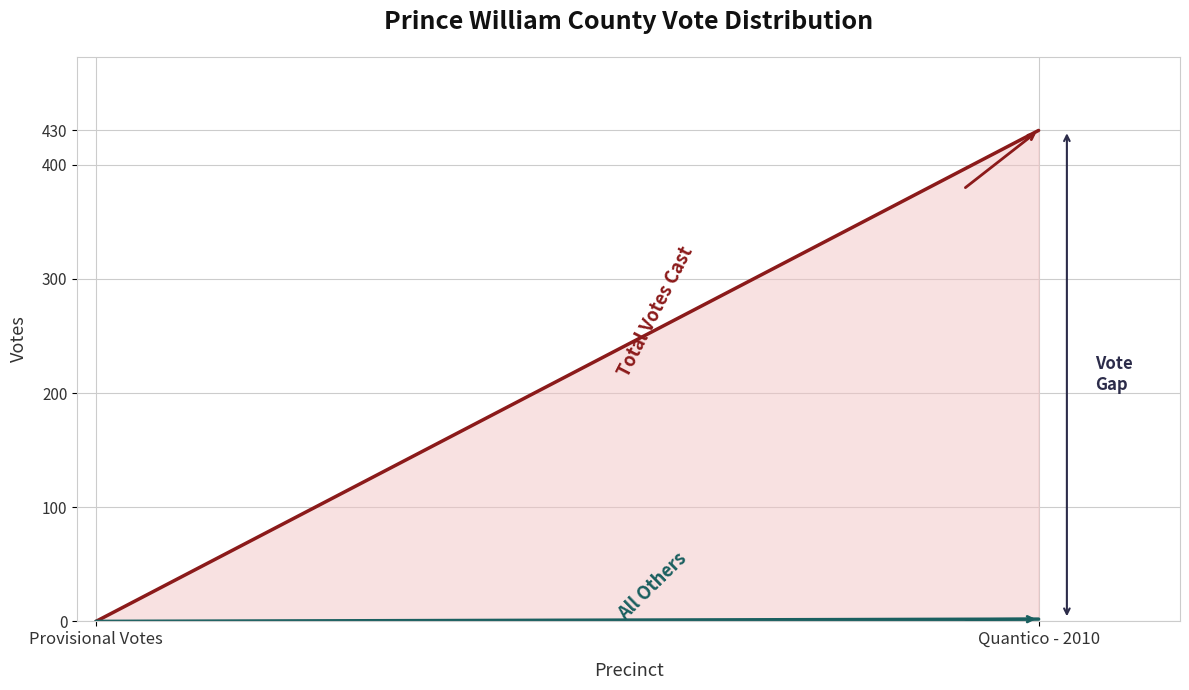

Is the value of Total Votes Cast at Quantico - 2010 greater than the value of All Others at Quantico - 2010?

Yes